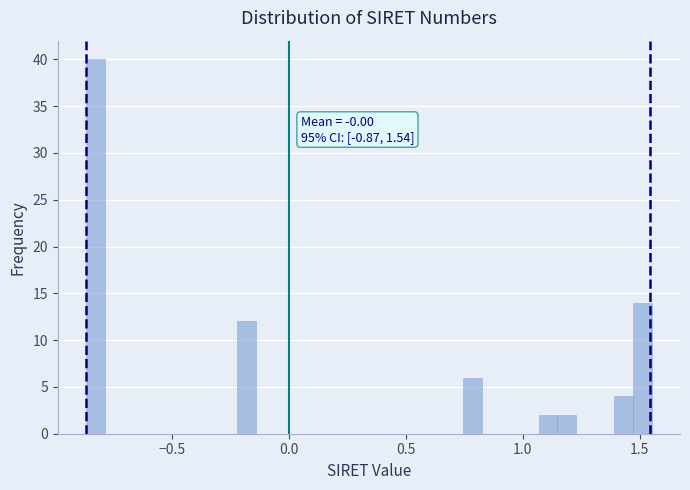

Read against the x-axis, roughly where is the centre of the tallest bar?

-0.85